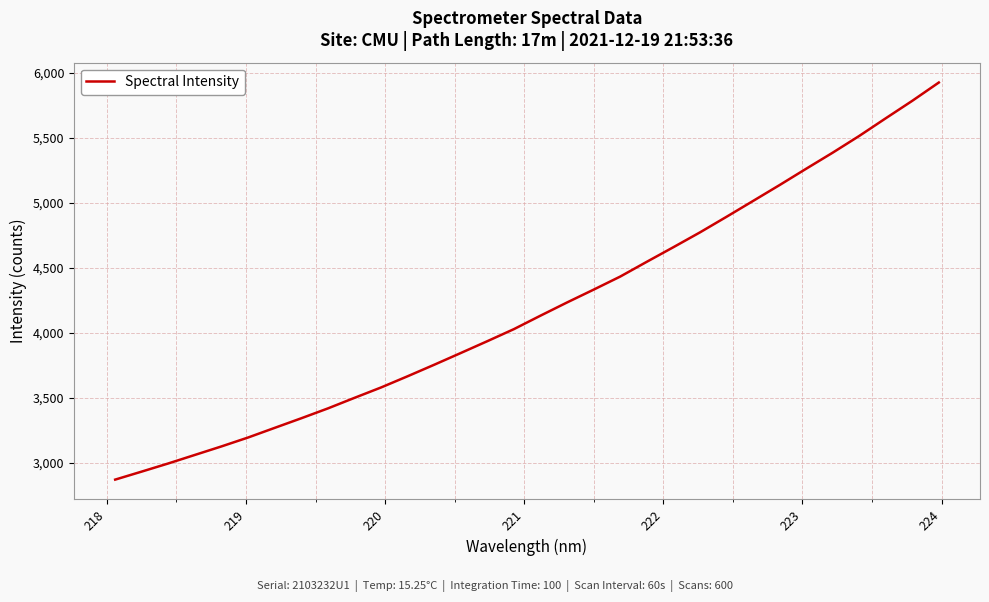

What is the minimum value shown in the chart?

2872.9